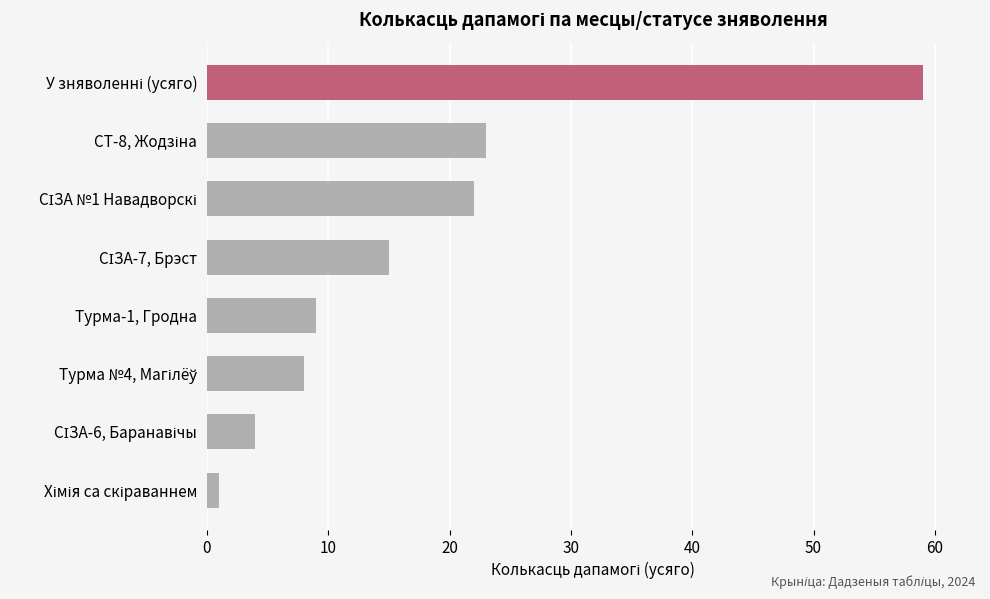

What is the sum of all values?

141